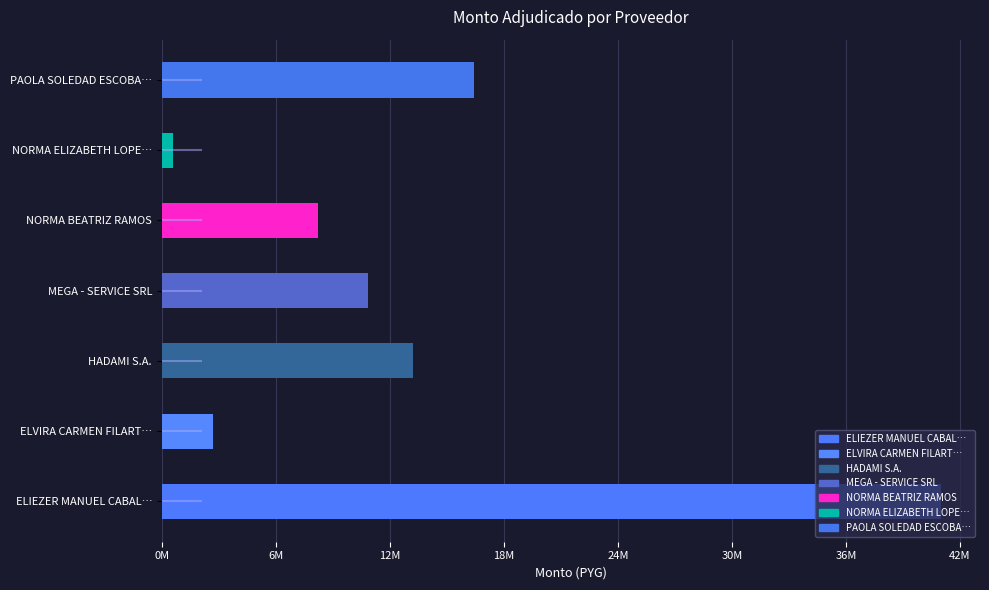

Are the bars horizontal?

Yes